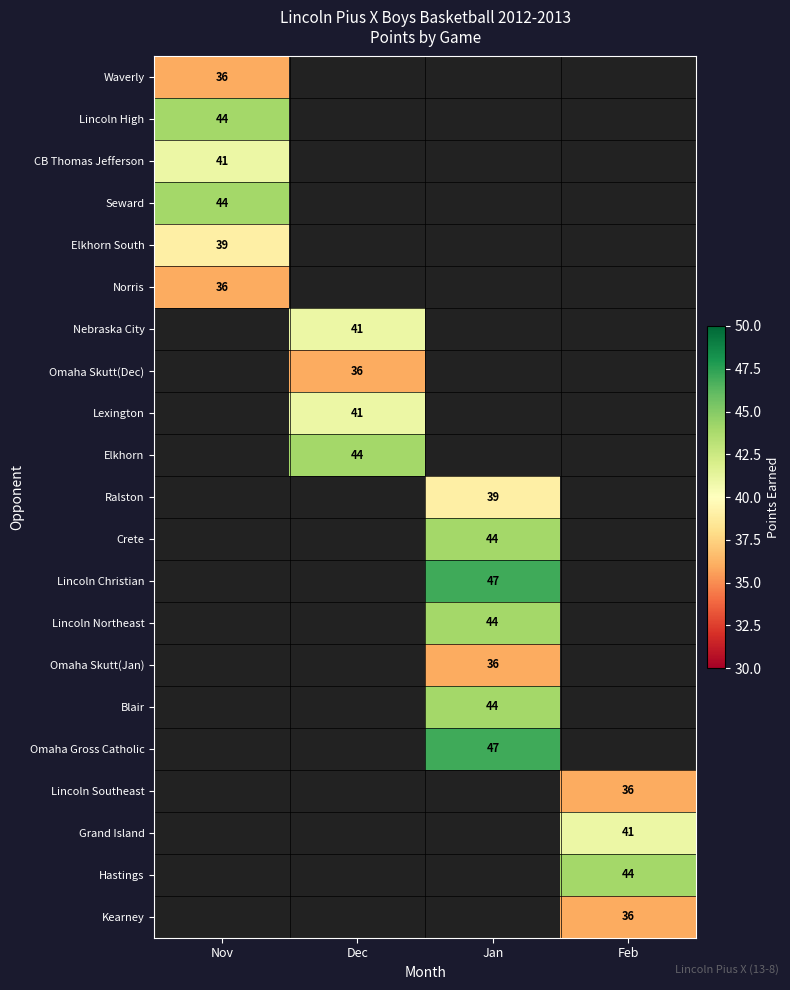

Is the value of Omaha Gross Catholic at Jan greater than the value of Lincoln High at Nov?

Yes